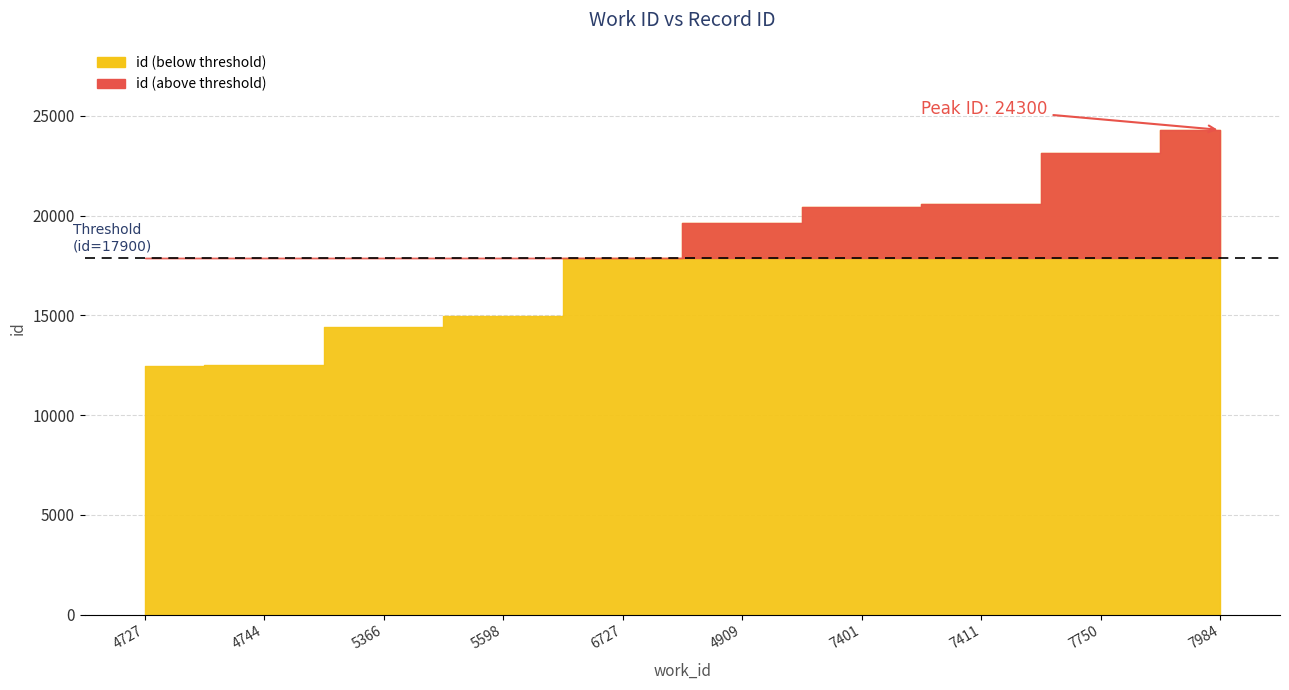

What is the label of the 3rd point from the right?

7411